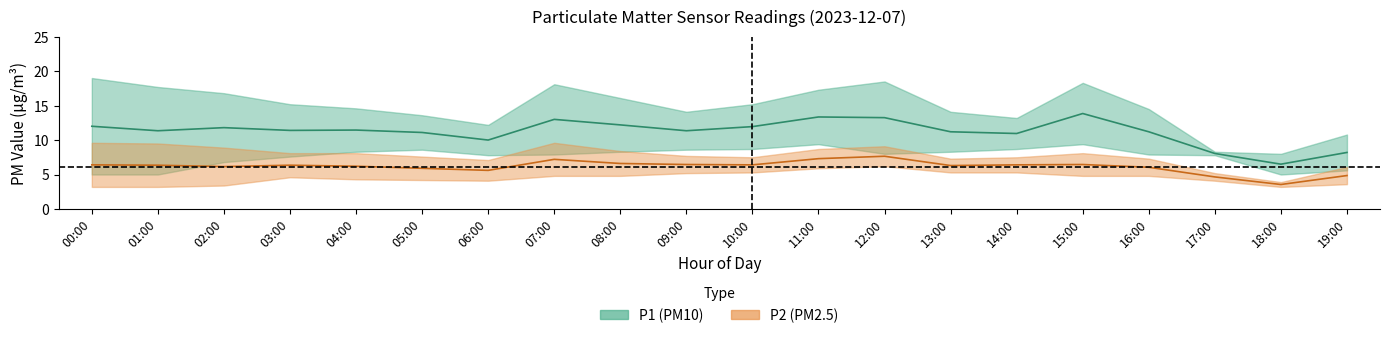

At which label does P1_upper reach its minimum?

18:00